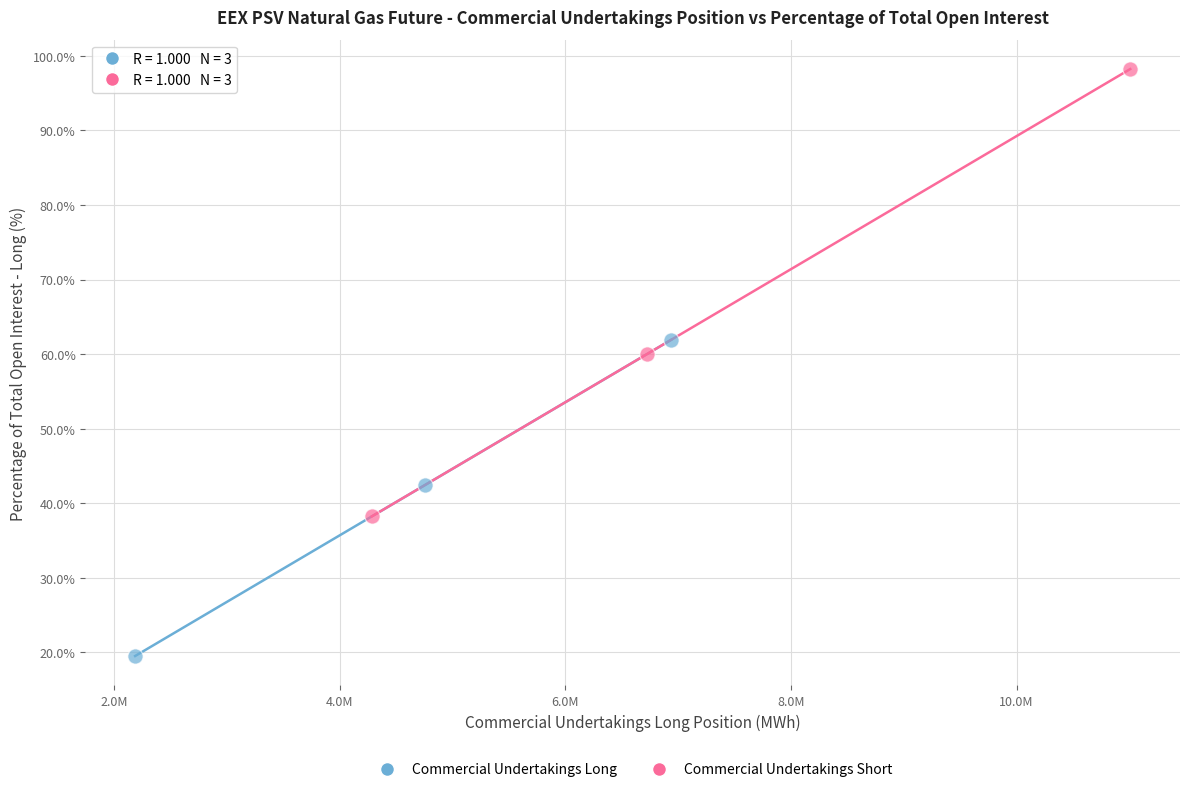

Which series contains the lowest Y value?

Commercial Undertakings Long